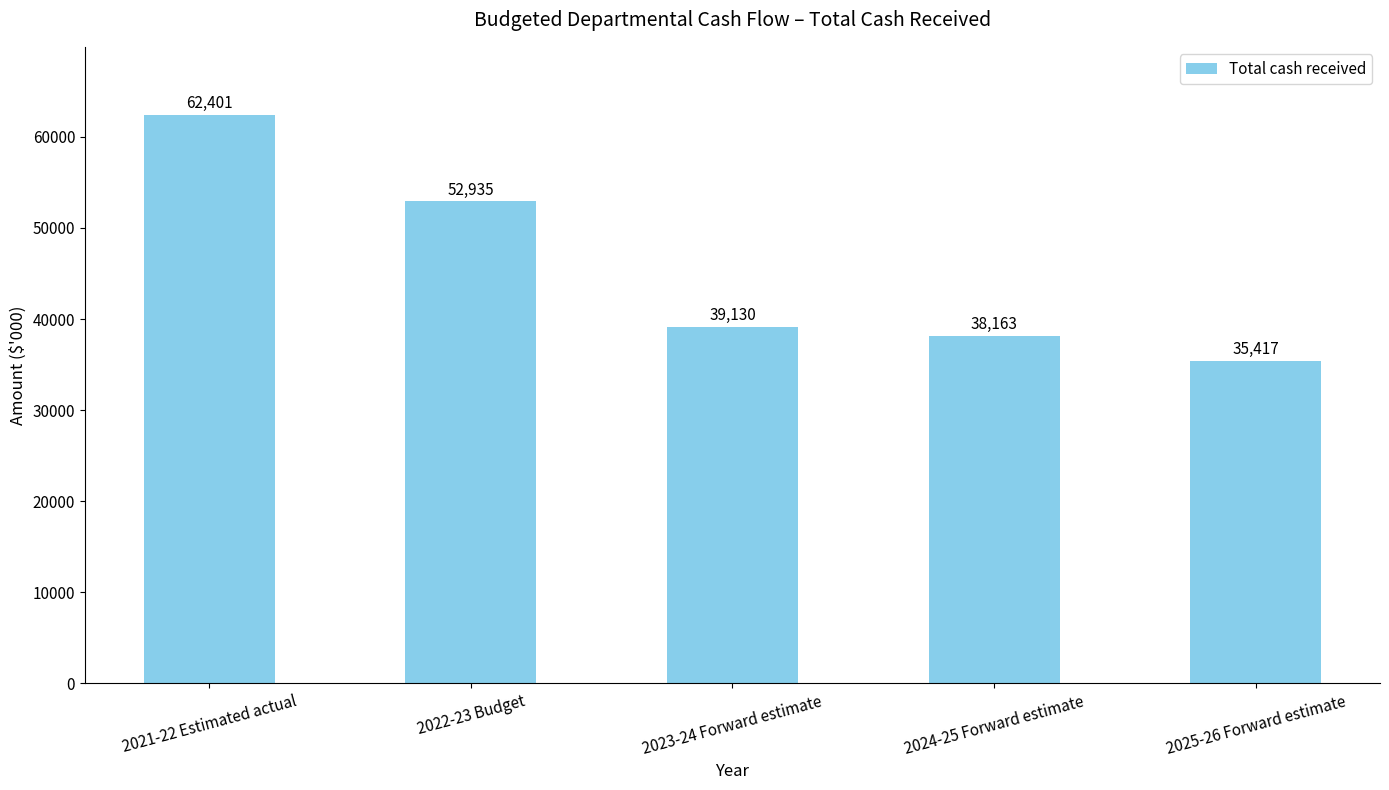

Reading right to left, transcribe all the data shown in this chart.

2025-26 Forward estimate=35417	2024-25 Forward estimate=38163	2023-24 Forward estimate=39130	2022-23 Budget=52935	2021-22 Estimated actual=62401